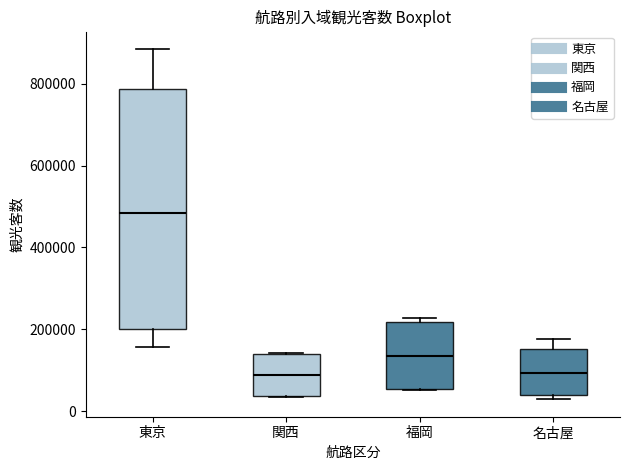

Which box is the tallest, from its lower edge to its upper edge?

東京